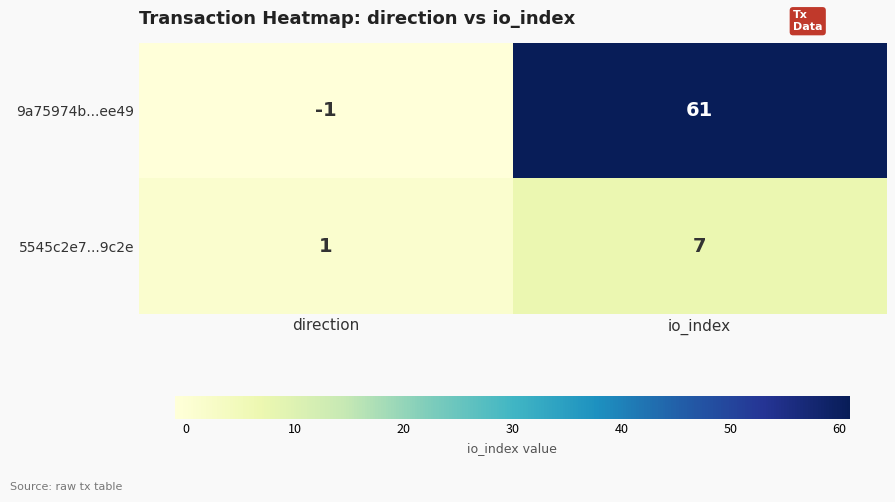

How many categories are shown in the chart?

2